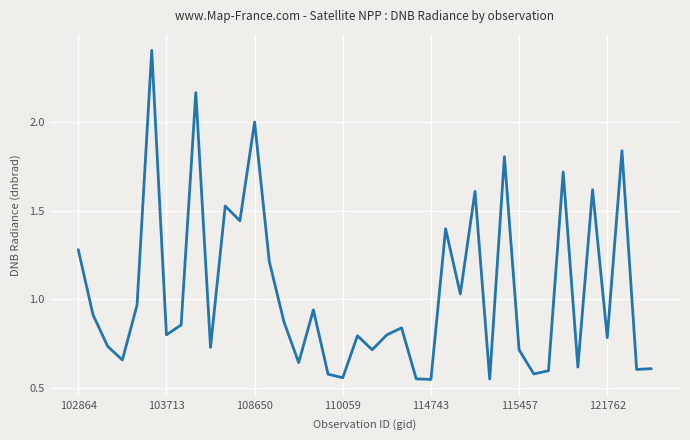

What is the greatest value displayed?

2.4